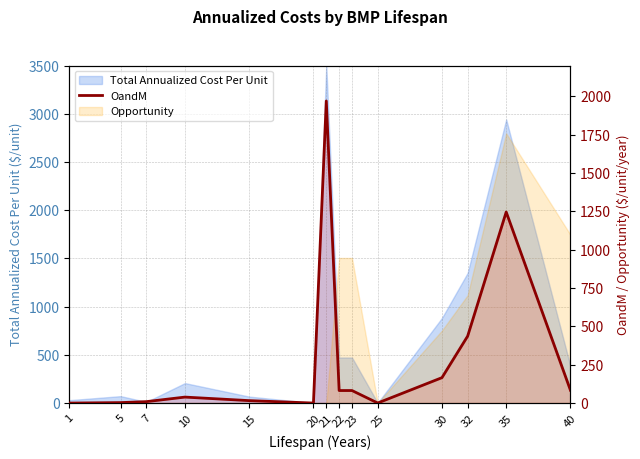

True or false: the data shows 15.9 at 15.

True